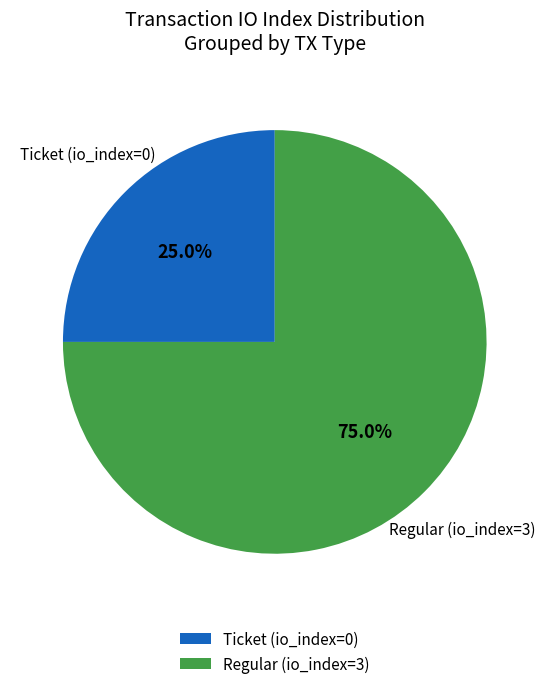

What is the ratio of the value at Ticket (io_index=0) to the value at Regular (io_index=3)?

0.3